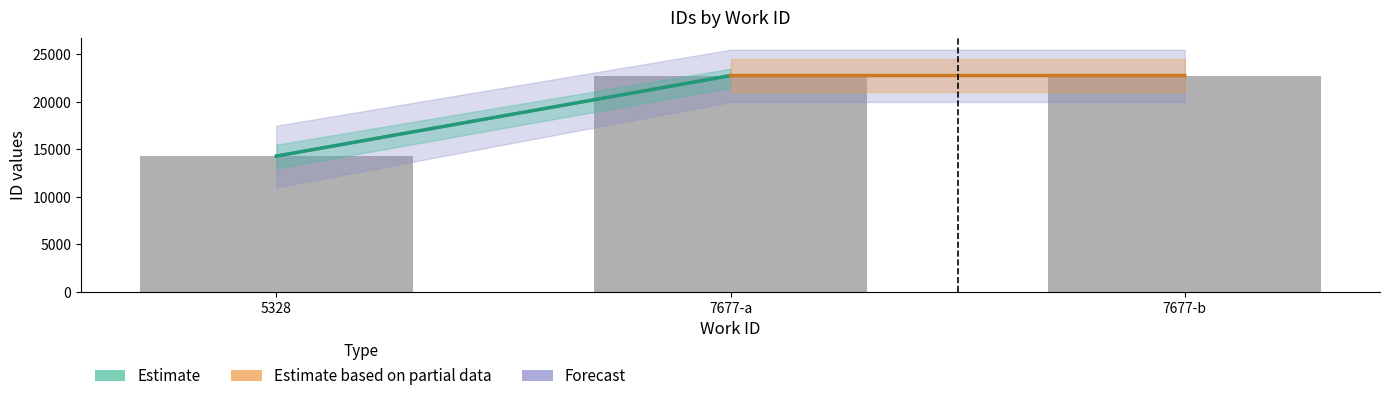

What is the average value of the work_id series?

19954